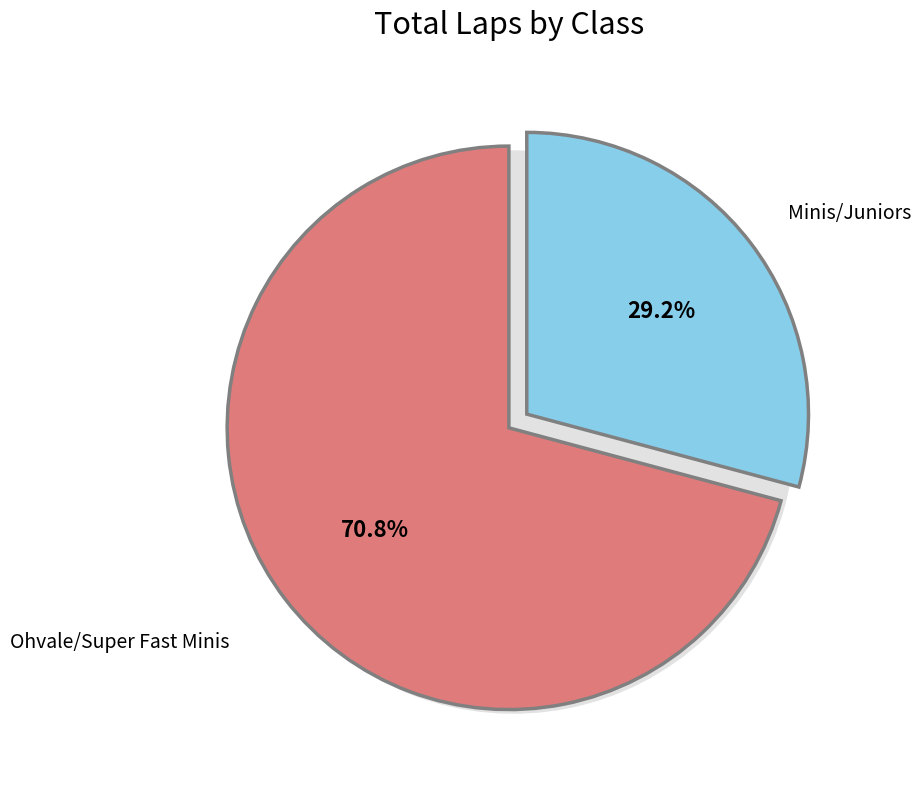

What is the smallest slice in the pie chart?

Ohvale/Super Fast Minis